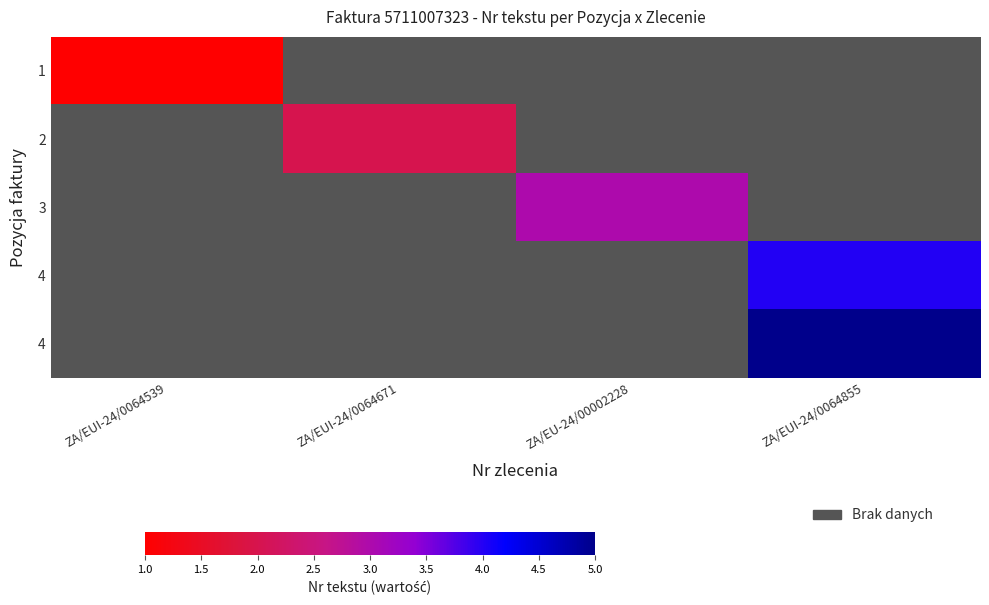

At how many categories does at least one series exceed 4?

1